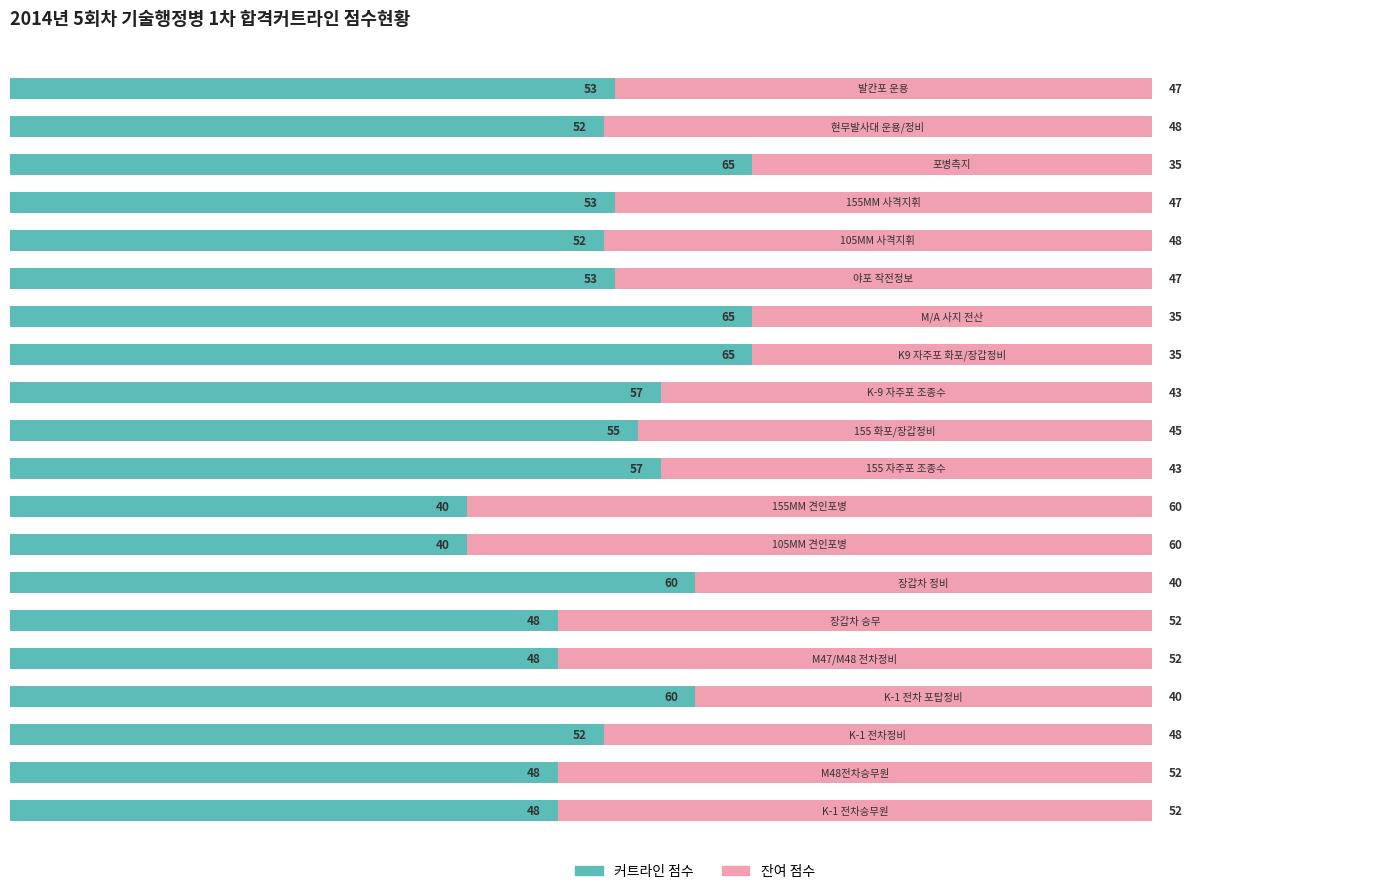

Count the 커트라인 점수 values in the range 48 to 60.

15